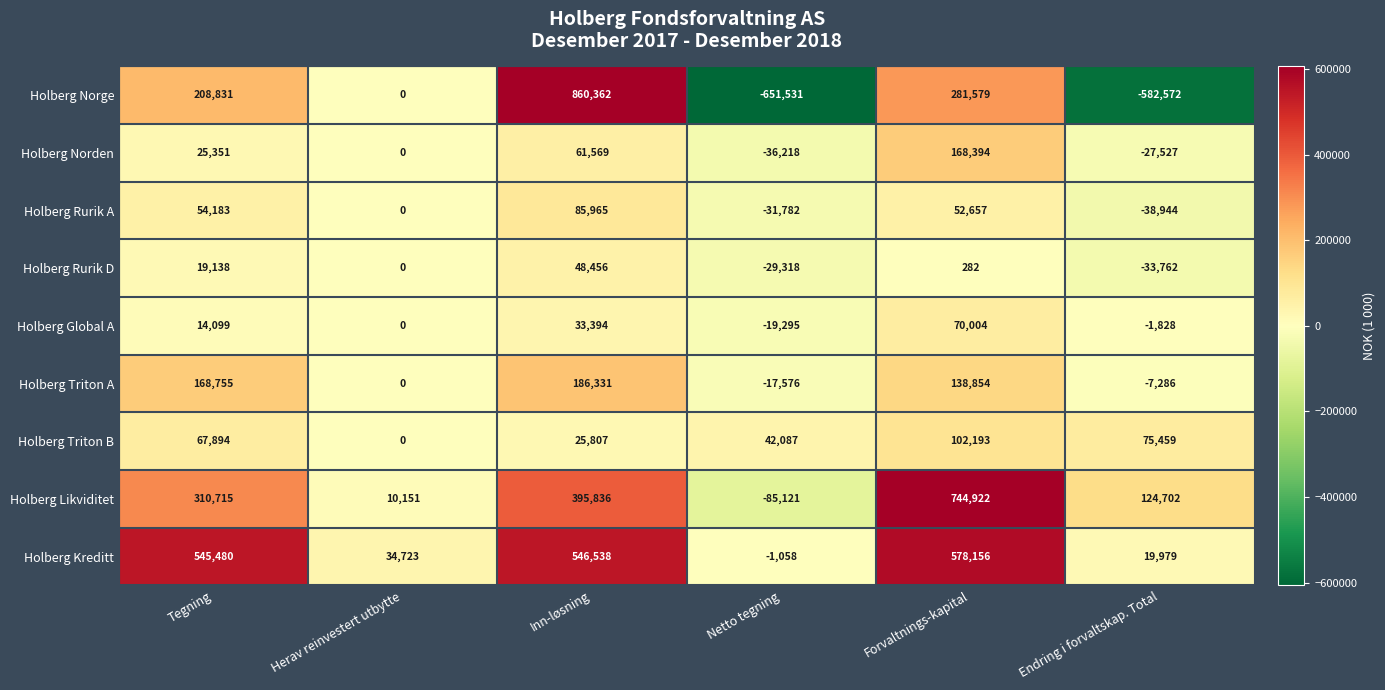

At which category is the sum across all series the highest?

Inn-løsning